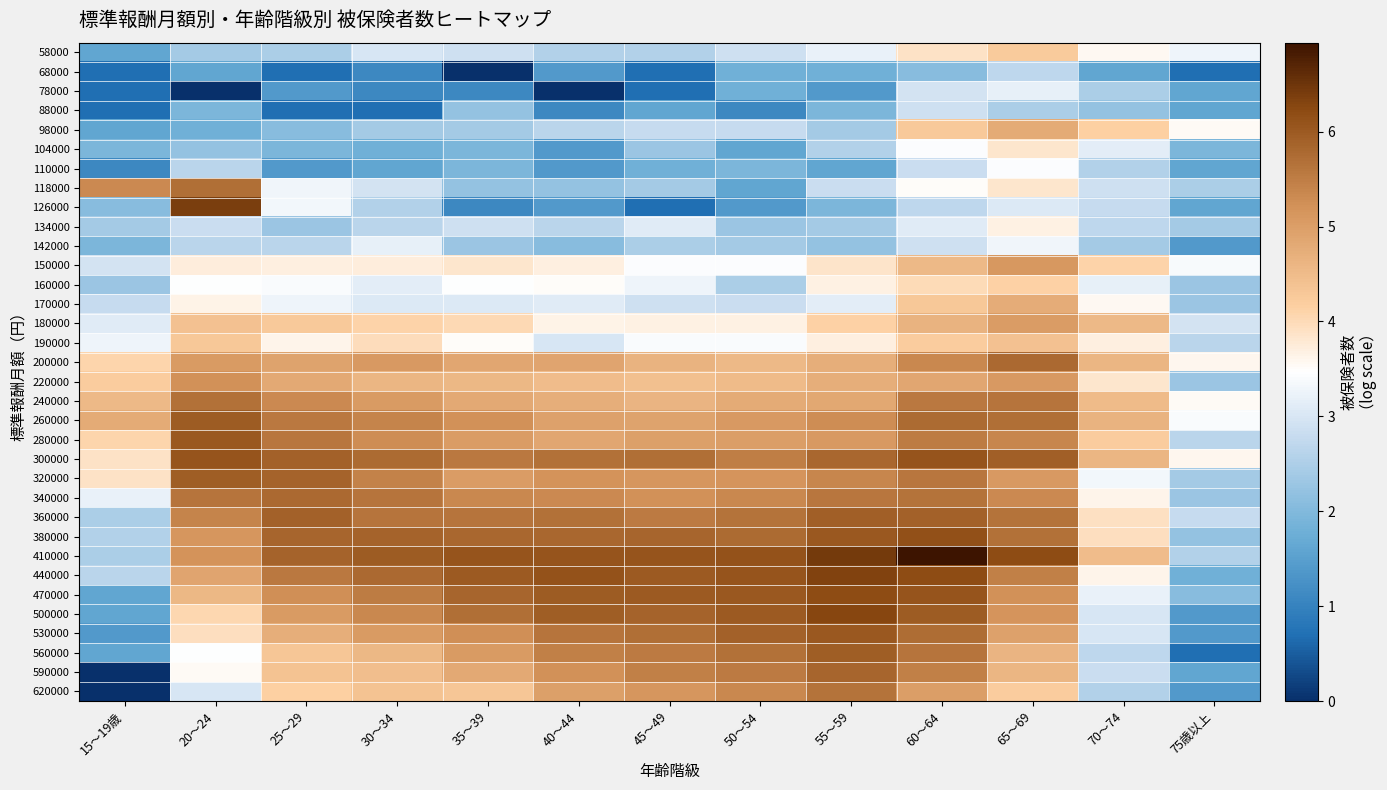

Reading left to right, transcribe all the data shown in this chart.

58000: 15～19歳=1.6	20～24=2.4	25～29=2.5	30～34=3.0	35～39=2.9	40～44=2.6	45～49=2.6	50～54=2.9	55～59=3.2	60～64=3.9	65～69=4.2	70～74=3.6	75歳以上=3.3
68000: 15～19歳=0.7	20～24=1.6	25～29=0.7	30～34=1.1	35～39=0.0	40～44=1.4	45～49=0.7	50～54=1.8	55～59=1.8	60～64=2.1	65～69=2.7	70～74=1.6	75歳以上=0.7
78000: 15～19歳=0.7	20～24=0.0	25～29=1.4	30～34=1.1	35～39=1.1	40～44=0.0	45～49=0.7	50～54=1.8	55～59=1.4	60～64=2.9	65～69=3.2	70～74=2.5	75歳以上=1.6
88000: 15～19歳=0.7	20～24=1.9	25～29=0.7	30～34=0.7	35～39=2.2	40～44=1.1	45～49=1.6	50～54=1.1	55～59=1.9	60～64=2.9	65～69=2.5	70～74=2.2	75歳以上=1.6
98000: 15～19歳=1.6	20～24=1.8	25～29=2.1	30～34=2.4	35～39=2.4	40～44=2.6	45～49=2.8	50～54=2.8	55～59=2.4	60～64=4.3	65～69=4.8	70～74=4.2	75歳以上=3.5
104000: 15～19歳=1.9	20～24=2.2	25～29=1.9	30～34=1.8	35～39=1.9	40～44=1.4	45～49=2.3	50～54=1.6	55～59=2.6	60～64=3.4	65～69=3.8	70～74=3.1	75歳以上=1.9
110000: 15～19歳=1.1	20～24=2.6	25～29=1.4	30～34=1.6	35～39=1.9	40～44=1.4	45～49=1.8	50～54=1.9	55～59=1.6	60～64=2.8	65～69=3.4	70～74=2.6	75歳以上=1.6
118000: 15～19歳=5.3	20～24=5.7	25～29=3.3	30～34=2.9	35～39=2.2	40～44=2.2	45～49=2.4	50～54=1.6	55～59=2.8	60～64=3.5	65～69=3.8	70～74=2.9	75歳以上=2.5
126000: 15～19歳=2.1	20～24=6.4	25～29=3.3	30～34=2.6	35～39=1.1	40～44=1.4	45～49=0.7	50～54=1.4	55～59=1.9	60～64=2.7	65～69=3.0	70～74=2.8	75歳以上=1.6
134000: 15～19歳=2.4	20～24=2.8	25～29=2.3	30～34=2.6	35～39=2.9	40～44=2.6	45～49=3.1	50～54=2.3	55～59=2.4	60～64=3.1	65～69=3.7	70～74=2.7	75歳以上=2.4
142000: 15～19歳=1.9	20～24=2.6	25～29=2.6	30～34=3.2	35～39=2.3	40～44=2.1	45～49=2.5	50～54=2.4	55～59=2.2	60～64=2.9	65～69=3.3	70～74=2.4	75歳以上=1.4
150000: 15～19歳=2.9	20～24=3.7	25～29=3.7	30～34=3.7	35～39=3.8	40～44=3.7	45～49=3.4	50～54=3.4	55～59=3.9	60～64=4.5	65～69=5.1	70～74=4.1	75歳以上=3.4
160000: 15～19歳=2.3	20～24=3.5	25～29=3.4	30～34=3.1	35～39=3.5	40～44=3.5	45～49=3.3	50～54=2.5	55～59=3.7	60～64=4.0	65～69=4.1	70～74=3.2	75歳以上=2.3
170000: 15～19歳=2.8	20～24=3.6	25～29=3.3	30～34=3.0	35～39=3.0	40～44=3.1	45～49=2.9	50～54=2.8	55～59=3.1	60～64=4.3	65～69=4.7	70～74=3.6	75歳以上=2.3
180000: 15～19歳=3.1	20～24=4.4	25～29=4.3	30～34=4.1	35～39=4.0	40～44=3.6	45～49=3.7	50～54=3.7	55～59=4.1	60～64=4.6	65～69=5.0	70～74=4.5	75歳以上=2.9
190000: 15～19歳=3.3	20～24=4.3	25～29=3.6	30～34=4.0	35～39=3.5	40～44=3.0	45～49=3.4	50～54=3.4	55～59=3.7	60～64=4.2	65～69=4.4	70～74=3.7	75歳以上=2.6
200000: 15～19歳=4.1	20～24=5.1	25～29=4.9	30～34=5.1	35～39=4.9	40～44=4.9	45～49=4.6	50～54=4.5	55～59=4.7	60～64=5.4	65～69=5.8	70～74=4.6	75歳以上=3.6
220000: 15～19歳=4.2	20～24=5.2	25～29=4.8	30～34=4.6	35～39=4.6	40～44=4.5	45～49=4.4	50～54=4.5	55～59=4.7	60～64=4.9	65～69=5.1	70～74=3.8	75歳以上=2.3
240000: 15～19歳=4.5	20～24=5.7	25～29=5.3	30～34=5.0	35～39=4.8	40～44=4.7	45～49=4.6	50～54=4.8	55～59=4.8	60～64=5.6	65～69=5.6	70～74=4.5	75歳以上=3.5
260000: 15～19歳=4.8	20～24=6.0	25～29=5.6	30～34=5.4	35～39=5.2	40～44=5.0	45～49=4.9	50～54=5.1	55～59=5.3	60～64=5.8	65～69=5.7	70～74=4.6	75歳以上=3.4
280000: 15～19歳=4.1	20～24=6.0	25～29=5.6	30～34=5.3	35～39=5.0	40～44=4.9	45～49=5.0	50～54=5.0	55～59=5.1	60～64=5.5	65～69=5.4	70～74=4.2	75歳以上=2.6
300000: 15～19歳=3.9	20～24=6.1	25～29=5.9	30～34=5.8	35～39=5.6	40～44=5.7	45～49=5.7	50～54=5.5	55～59=5.8	60～64=6.1	65～69=5.9	70～74=4.6	75歳以上=3.6
320000: 15～19歳=3.9	20～24=6.0	25～29=5.9	30～34=5.4	35～39=5.0	40～44=5.2	45～49=5.1	50～54=5.2	55～59=5.4	60～64=5.6	65～69=5.1	70～74=3.3	75歳以上=2.4
340000: 15～19歳=3.2	20～24=5.6	25～29=5.8	30～34=5.6	35～39=5.3	40～44=5.3	45～49=5.2	50～54=5.3	55～59=5.6	60～64=5.7	65～69=5.3	70～74=3.6	75歳以上=2.3
360000: 15～19歳=2.5	20～24=5.4	25～29=5.9	30～34=5.6	35～39=5.6	40～44=5.7	45～49=5.5	50～54=5.6	55～59=5.9	60～64=5.9	65～69=5.7	70～74=3.9	75歳以上=2.8
380000: 15～19歳=2.6	20～24=5.1	25～29=5.9	30～34=5.9	35～39=5.8	40～44=5.8	45～49=5.8	50～54=5.8	55～59=6.0	60～64=6.1	65～69=5.7	70～74=4.0	75歳以上=2.2
410000: 15～19歳=2.5	20～24=5.2	25～29=5.9	30～34=6.0	35～39=6.1	40～44=6.1	45～49=6.1	50～54=6.1	55～59=6.4	60～64=6.9	65～69=6.2	70～74=4.5	75歳以上=2.6
440000: 15～19歳=2.6	20～24=4.9	25～29=5.6	30～34=5.8	35～39=6.0	40～44=6.1	45～49=6.0	50～54=6.1	55～59=6.3	60～64=6.2	65～69=5.5	70～74=3.6	75歳以上=1.8
470000: 15～19歳=1.6	20～24=4.6	25～29=5.3	30～34=5.5	35～39=5.8	40～44=6.0	45～49=6.0	50～54=6.0	55～59=6.2	60～64=6.1	65～69=5.2	70～74=3.2	75歳以上=2.1
500000: 15～19歳=1.6	20～24=4.1	25～29=5.0	30～34=5.3	35～39=5.7	40～44=5.9	45～49=5.9	50～54=6.0	55～59=6.3	60～64=6.0	65～69=5.2	70～74=3.0	75歳以上=1.4
530000: 15～19歳=1.4	20～24=4.0	25～29=4.7	30～34=5.0	35～39=5.3	40～44=5.6	45～49=5.7	50～54=5.9	55～59=6.0	60～64=5.7	65～69=4.9	70～74=3.0	75歳以上=1.4
560000: 15～19歳=1.6	20～24=3.5	25～29=4.3	30～34=4.6	35～39=5.1	40～44=5.5	45～49=5.5	50～54=5.7	55～59=5.9	60～64=5.6	65～69=4.6	70～74=2.7	75歳以上=0.7
590000: 15～19歳=0.0	20～24=3.5	25～29=4.4	30～34=4.5	35～39=4.8	40～44=5.2	45～49=5.5	50～54=5.5	55～59=5.8	60～64=5.5	65～69=4.6	70～74=2.8	75歳以上=1.6
620000: 15～19歳=0.0	20～24=3.0	25～29=4.2	30～34=4.4	35～39=4.3	40～44=5.0	45～49=5.1	50～54=5.4	55～59=5.7	60～64=5.0	65～69=4.2	70～74=2.6	75歳以上=1.4